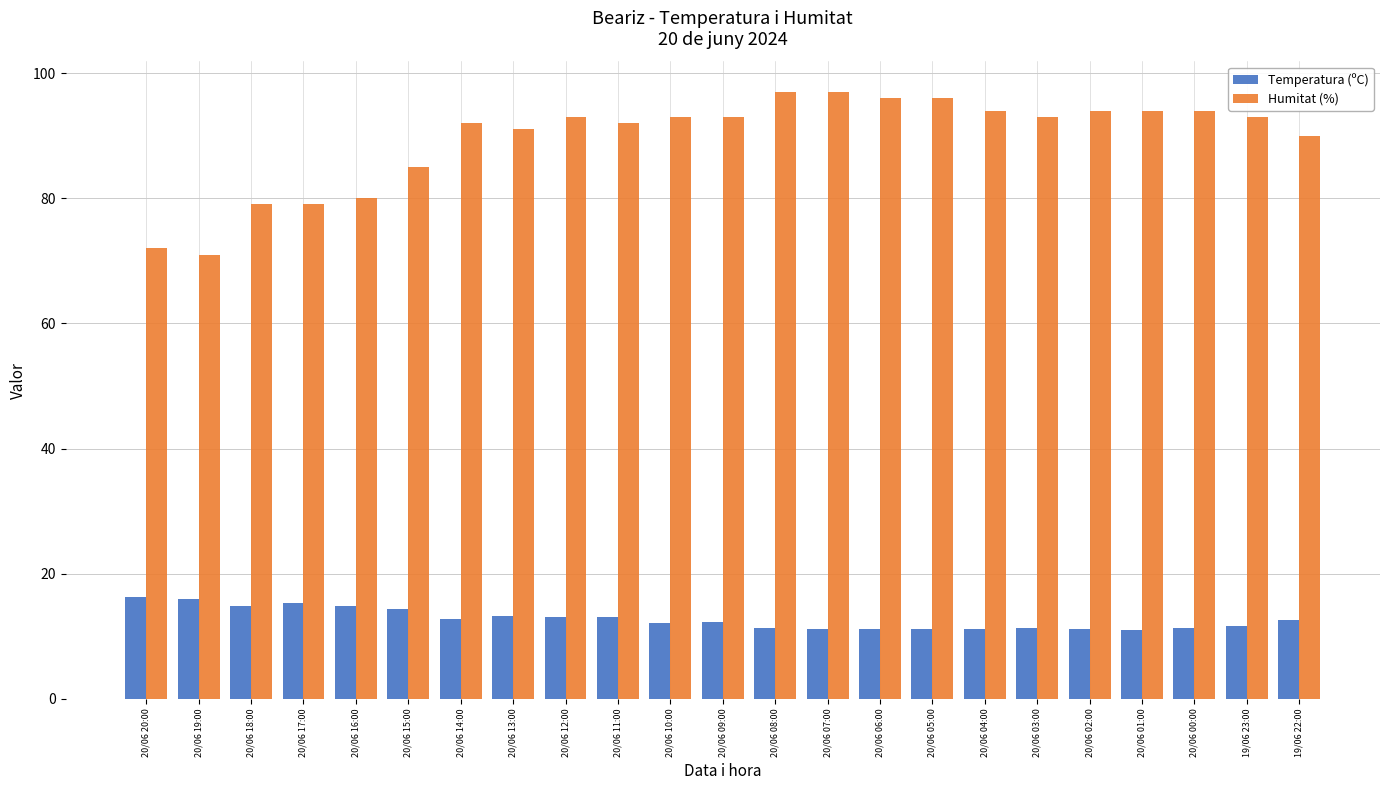

What is the difference between the second highest and minimum values in the Humitat (%) series?

26.0